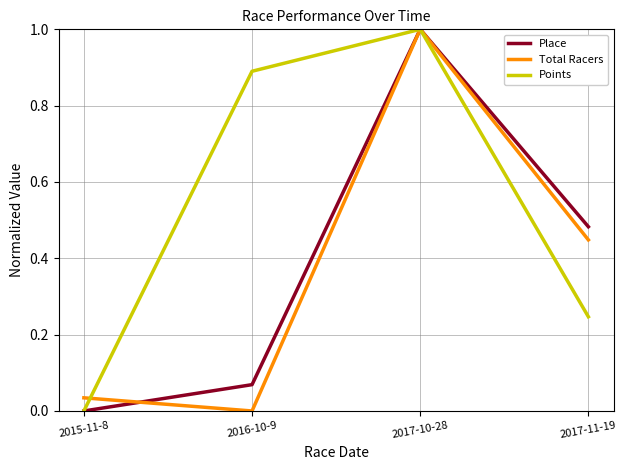

Does the chart display data point markers on the line(s)?

No